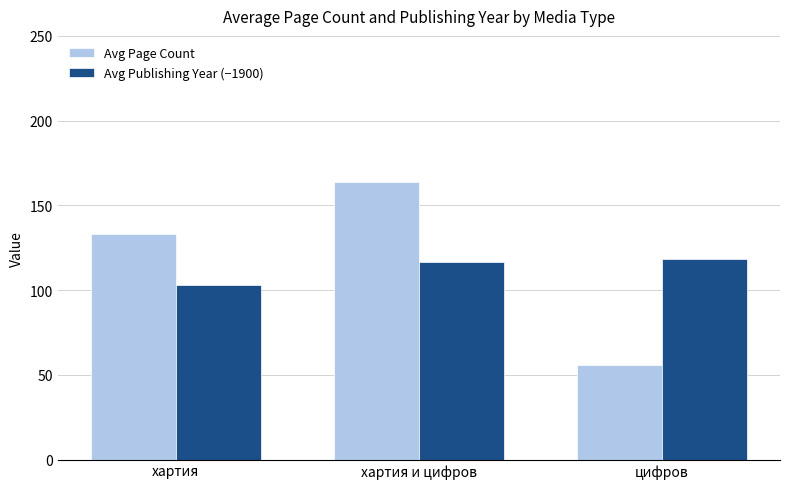

What is the sum of the Avg Page Count values at цифров and хартия и цифров?

220.0